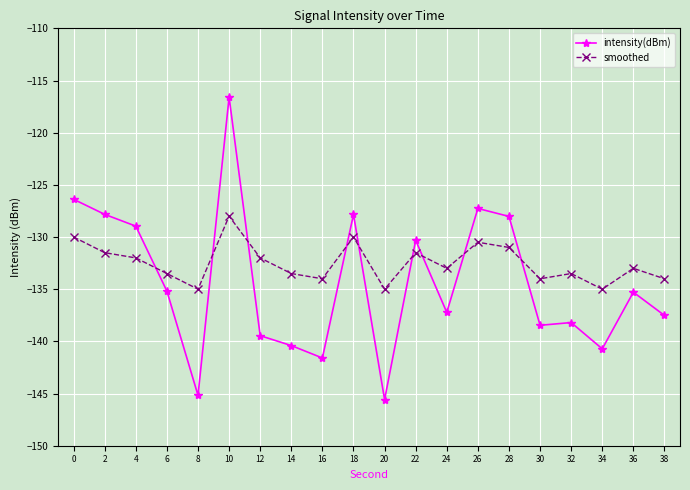

What is the spread (max minus min) of values at 28?

3.0